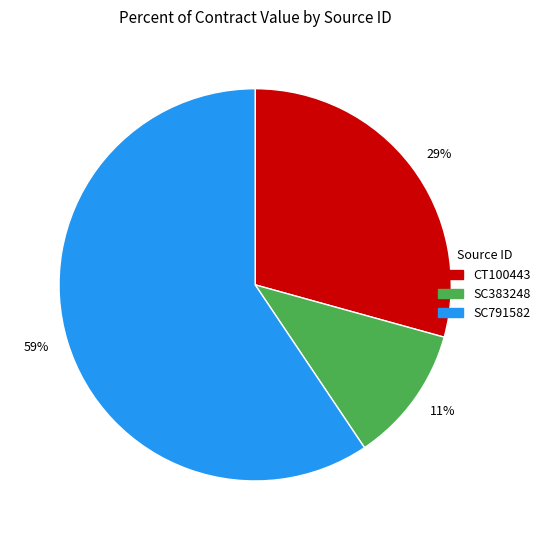

Rank the categories by value from highest to lowest.

SC791582, CT100443, SC383248